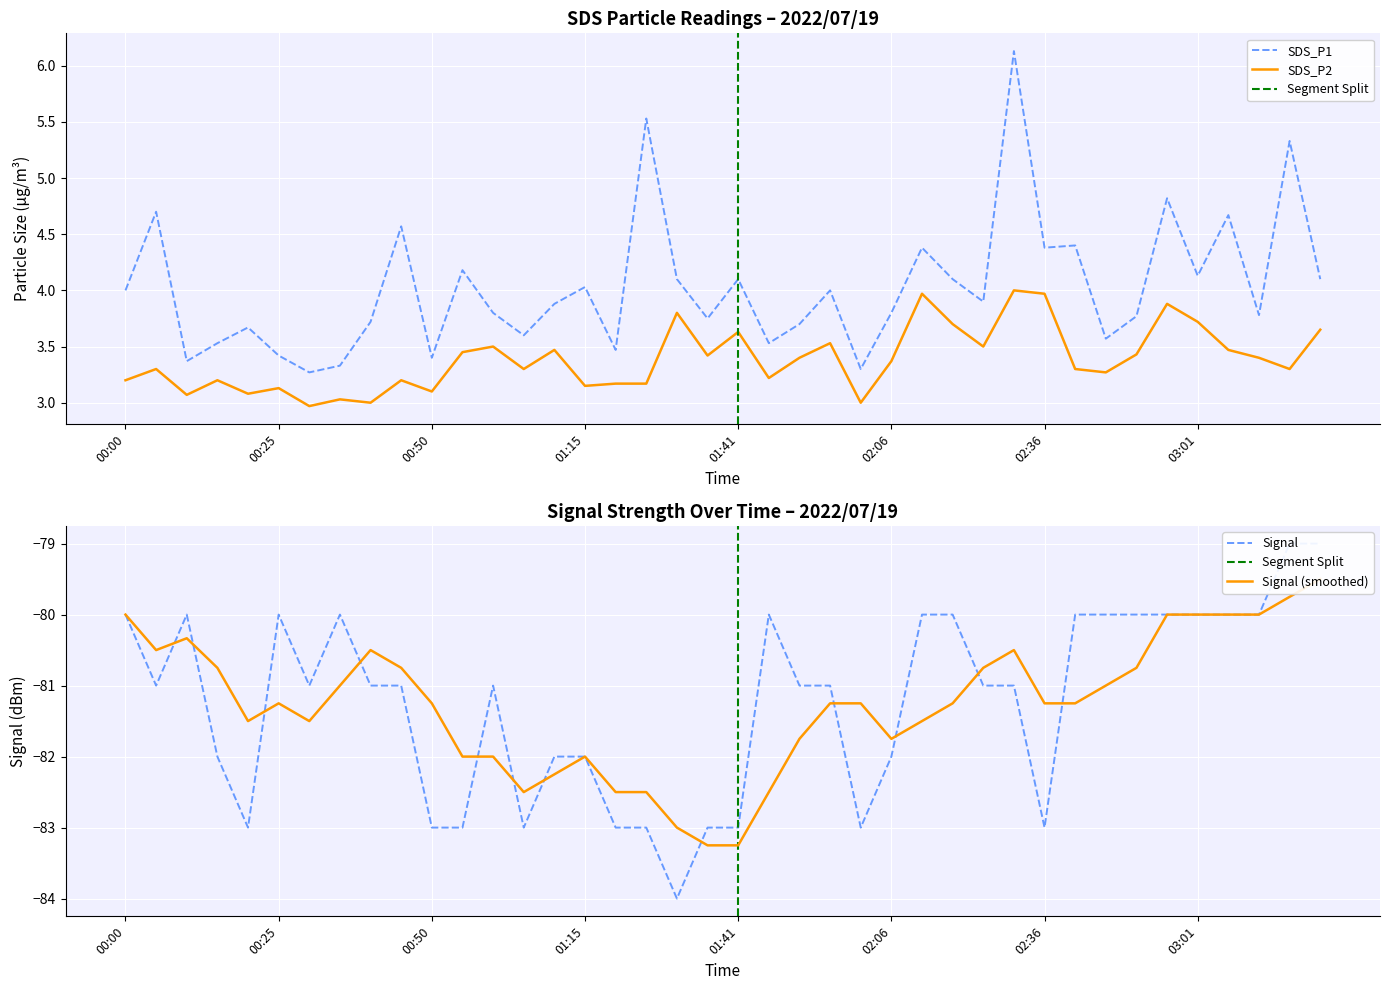

Rank the series by their maximum value, from lowest to highest.

Signal, SDS_P2, SDS_P1